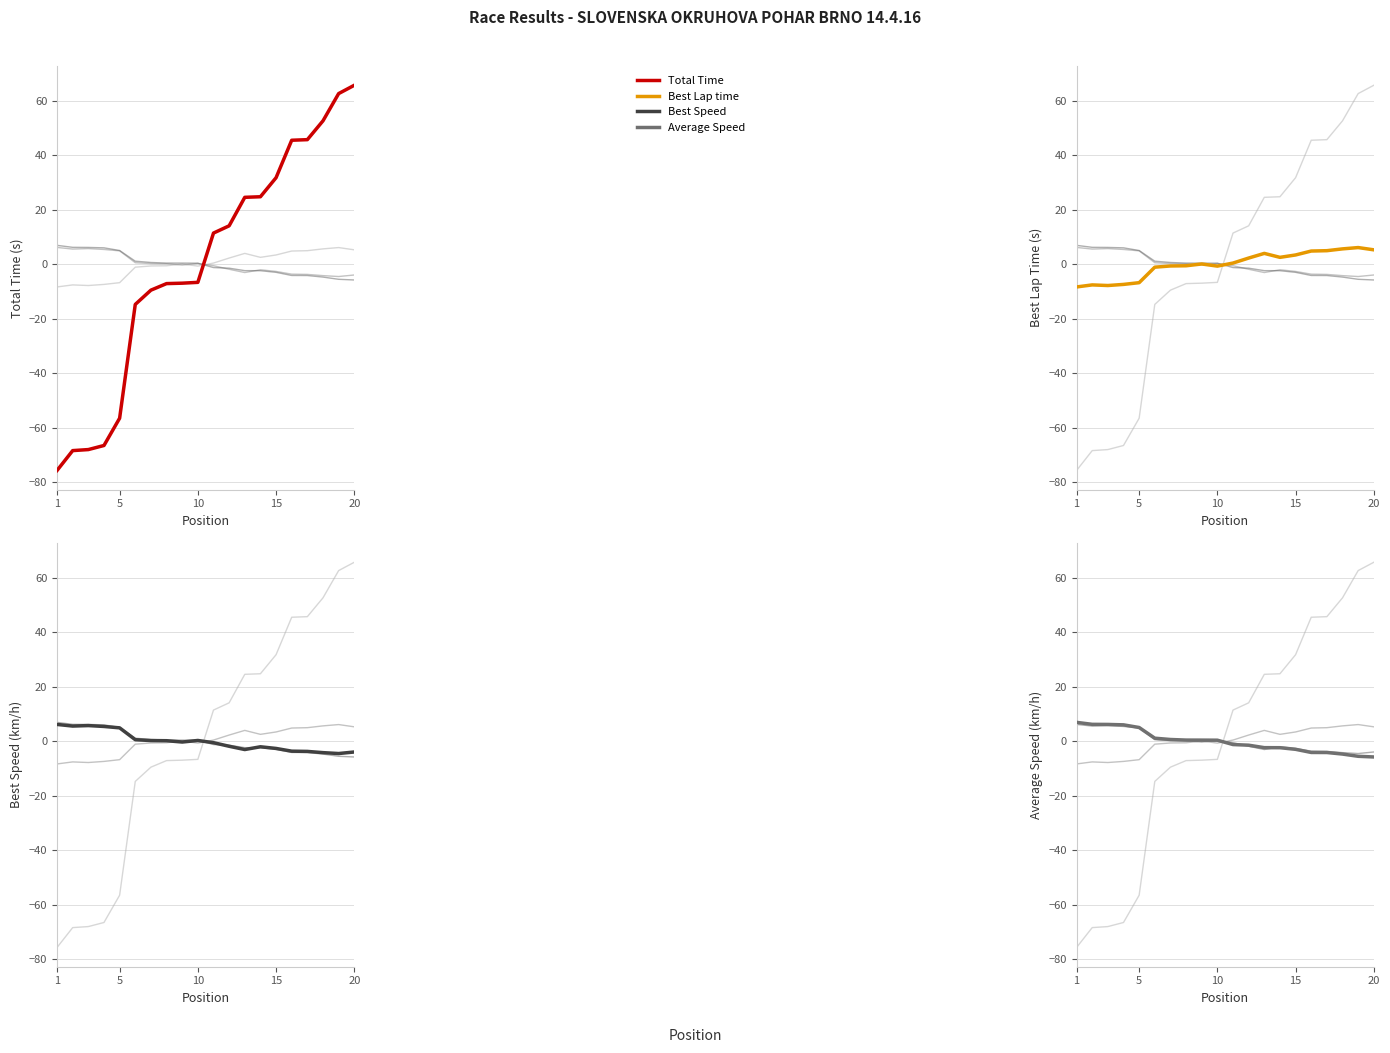

What are all the series names shown in the legend?

Best Lap time, Best Speed, Average Speed, Total Time